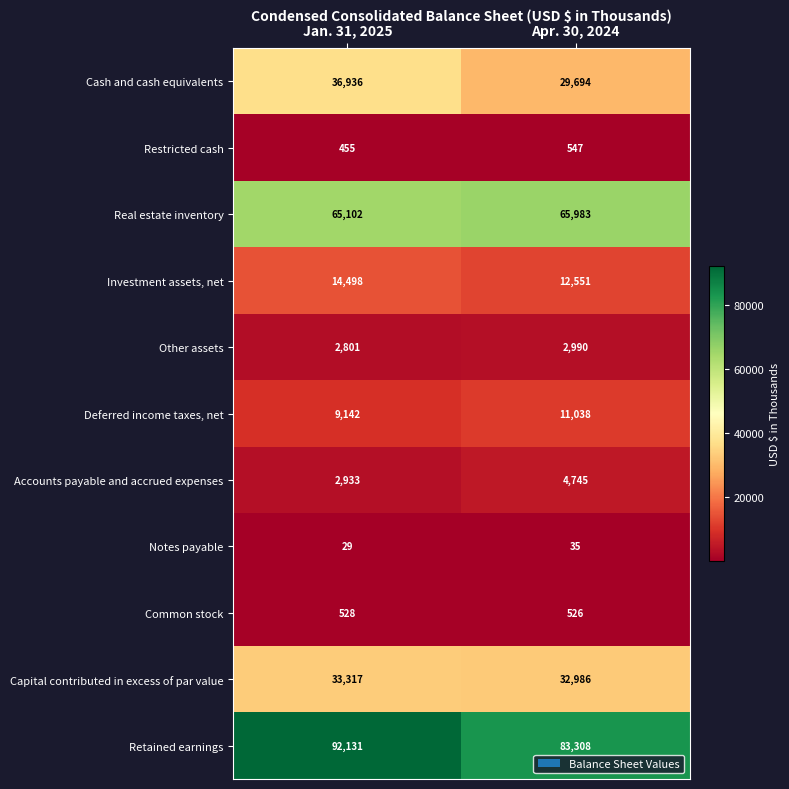

True or false: Real estate inventory has a value of 65102 at Jan. 31, 2025.

True